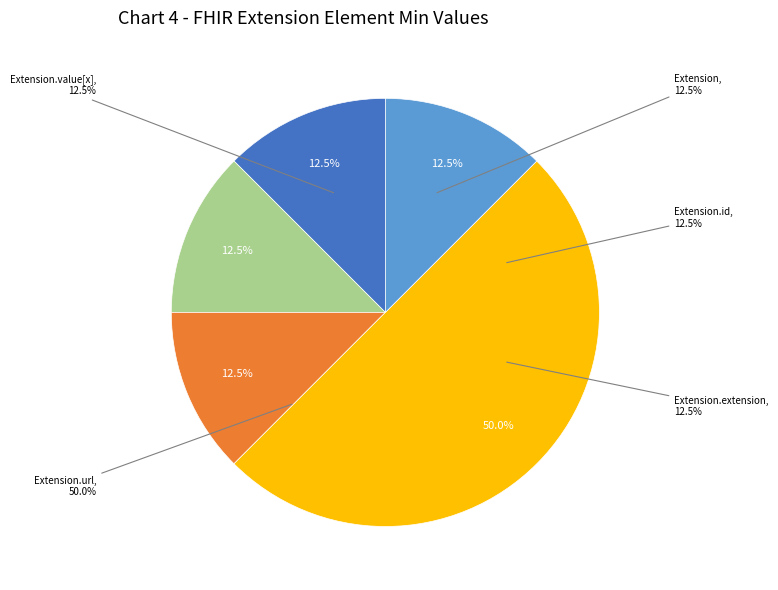

Rank the categories by value from lowest to highest.

Extension, Extension.id, Extension.extension, Extension.value[x], Extension.url